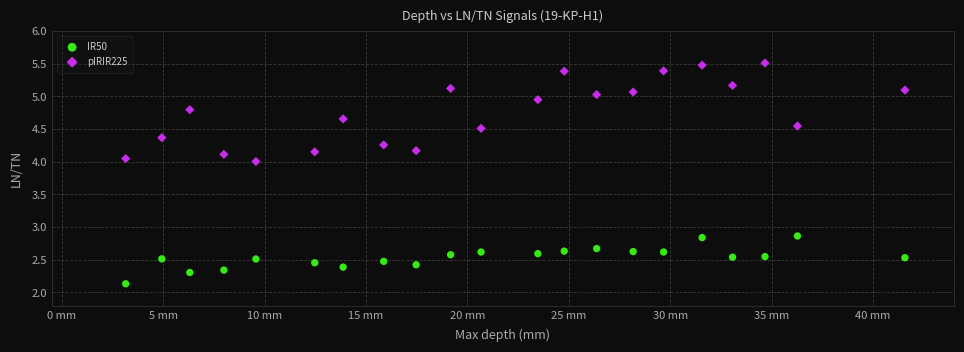

Which series has the largest Y range (max minus min)?

pIRIR225